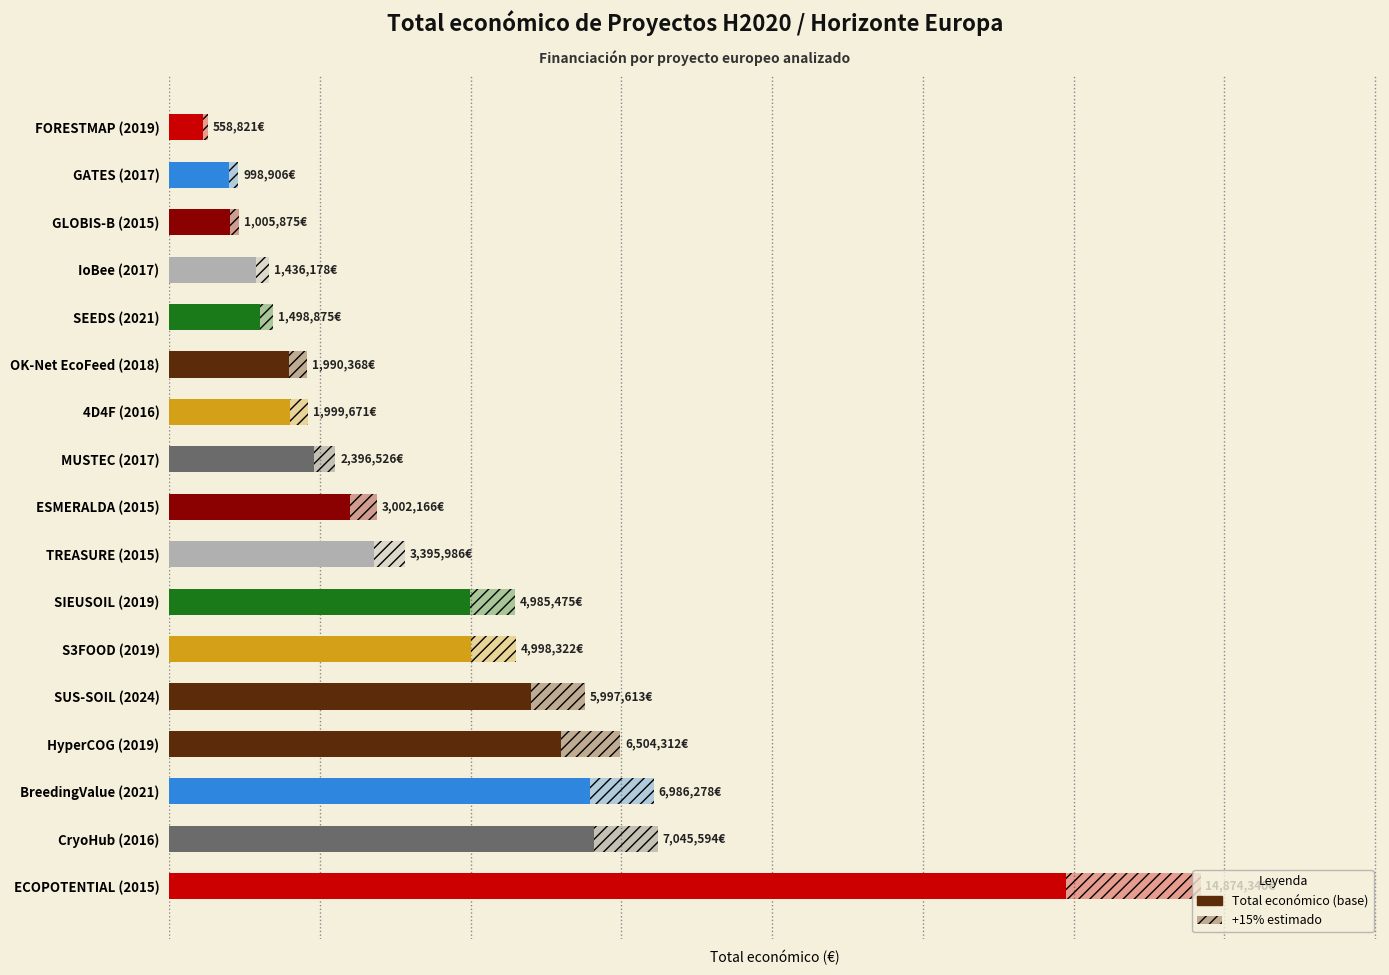

What is the difference between the maximum and second lowest values?

13875434